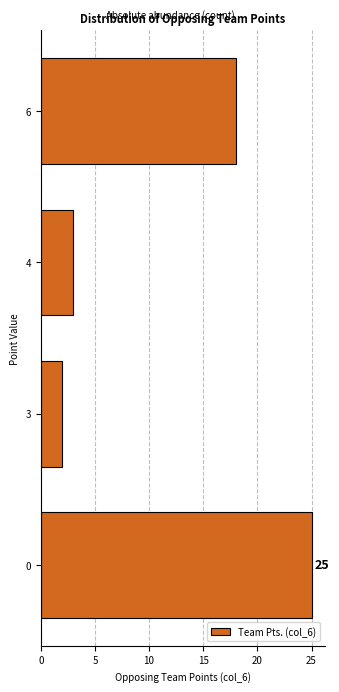

Reading top to bottom, extract all data points from this chart.

18	3	2	25